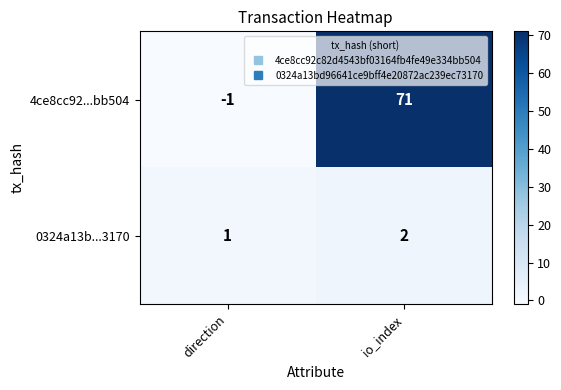

Between direction and io_index, which series saw the biggest shift?

4ce8cc92...bb504